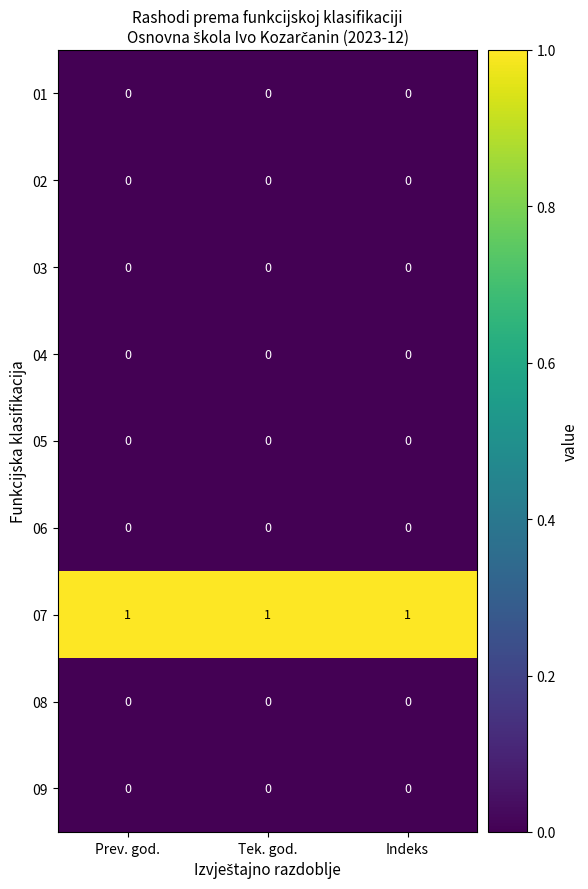

Which series has the largest total across all categories?

07